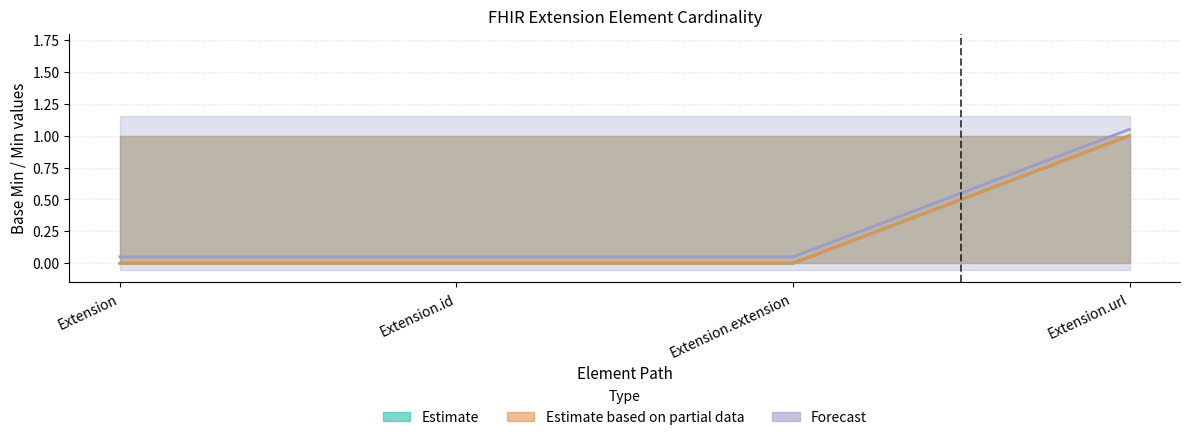

True or false: Base Min and Min Lower cross at least once.

False